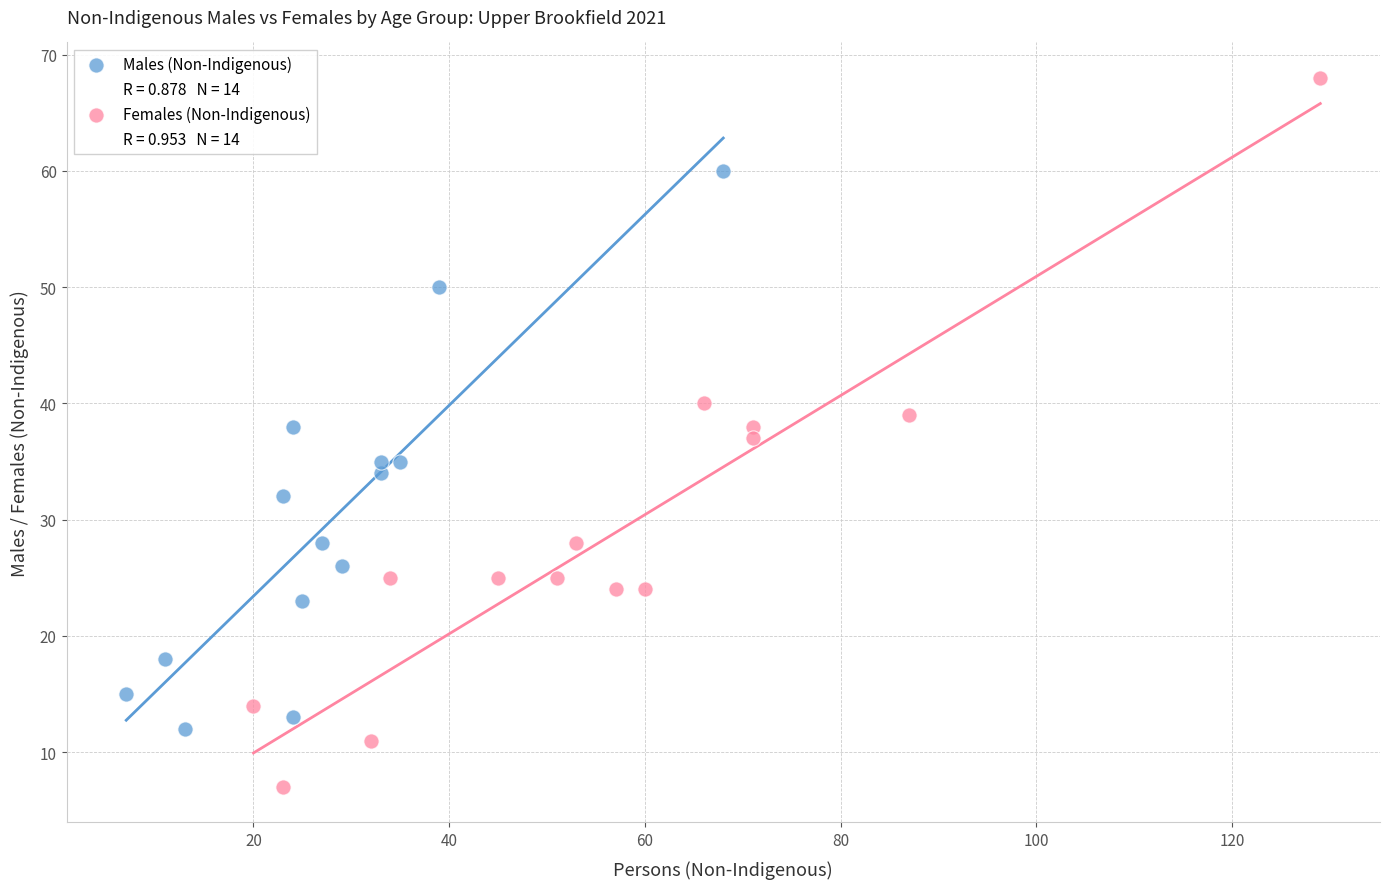

Which series contains the highest Y value?

Females (Non-Indigenous)